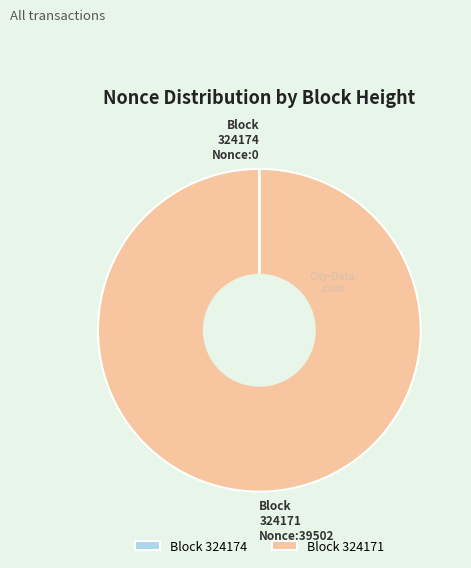

Which slice represents more than half of the pie?

Block 324171